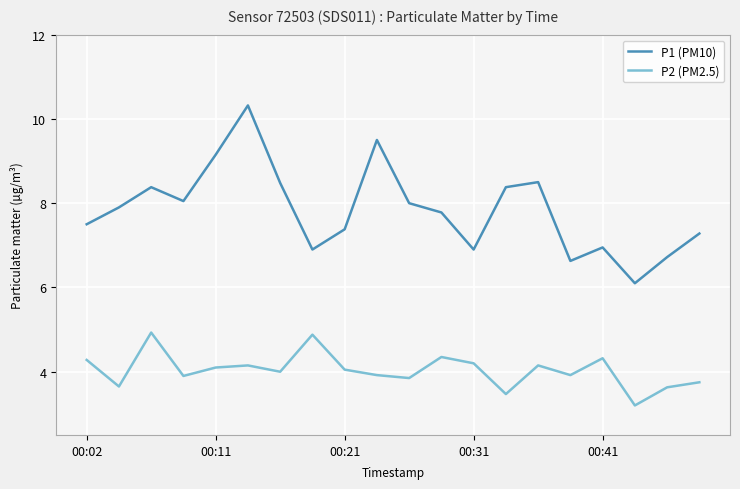

In P2 (PM2.5), how many points are higher than both neighbors (excluding endpoints)?

6